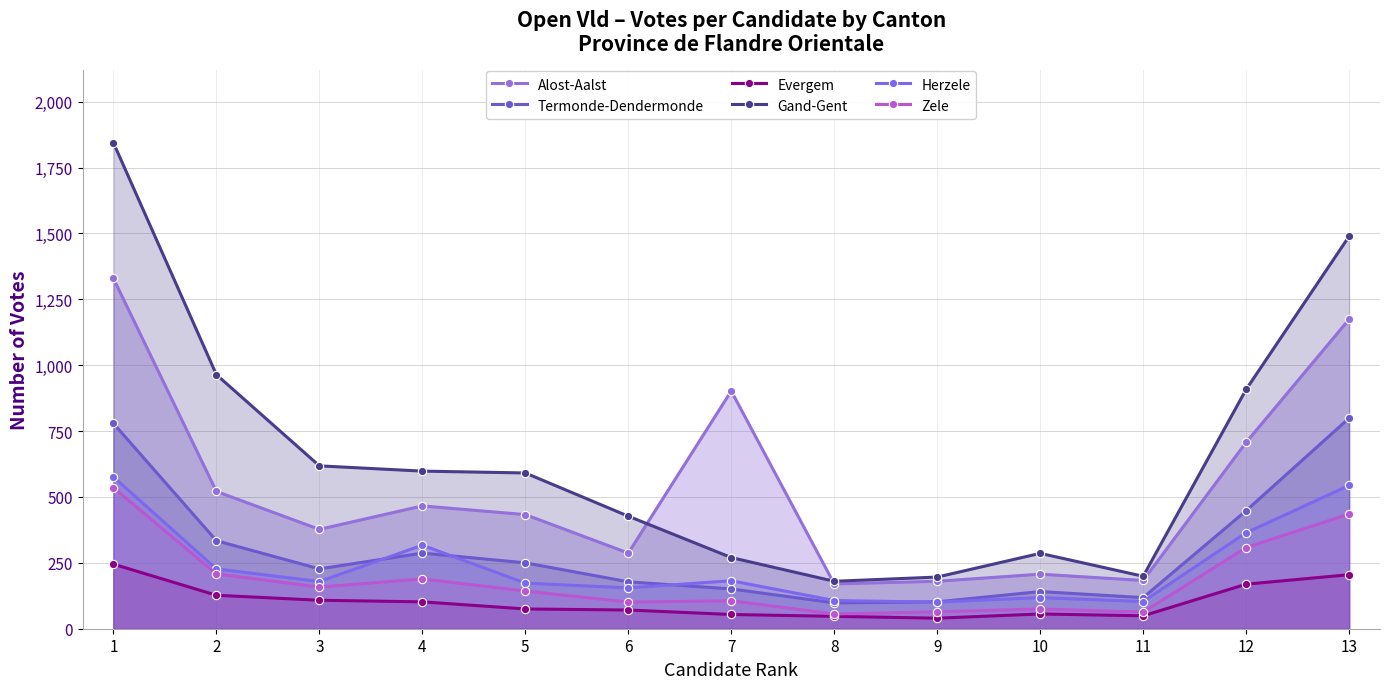

Reading left to right, what are all the values shown in this chart?

Alost-Aalst: 1329	521	377	466	433	287	902	170	180	207	183	707	1174
Termonde-Dendermonde: 779	334	227	287	250	178	151	98	102	141	118	448	799
Evergem: 245	127	108	102	75	71	54	47	40	56	49	169	205
Gand-Gent: 1844	964	618	598	591	427	270	180	196	286	199	908	1489
Herzele: 576	227	179	317	173	155	182	107	101	118	103	364	544
Zele: 535	208	158	189	143	101	106	56	64	75	63	308	435